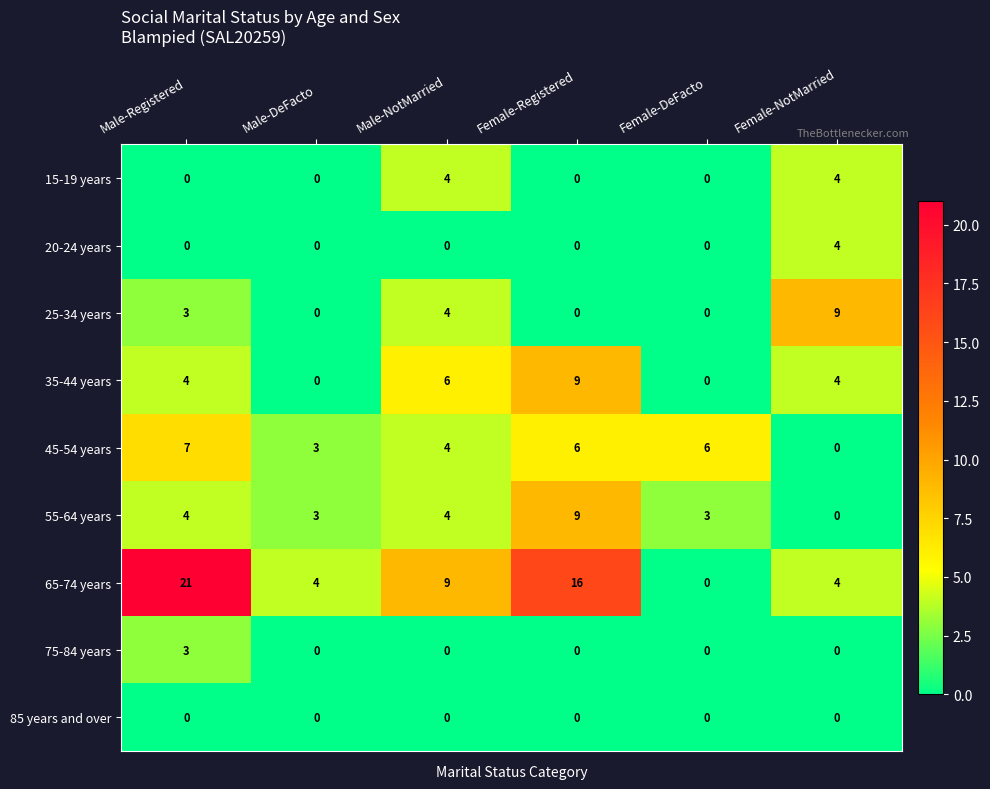

What is the average value of the 35-44 years series?

4